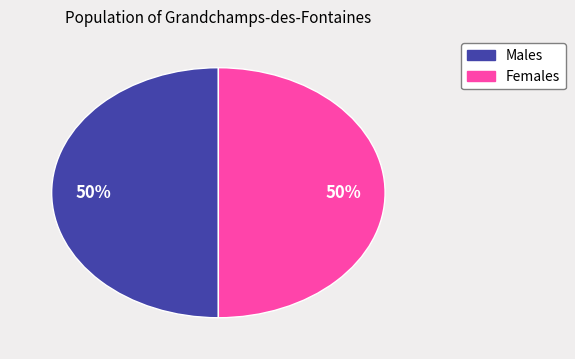

To the nearest percent, what is the average slice percentage?

50%